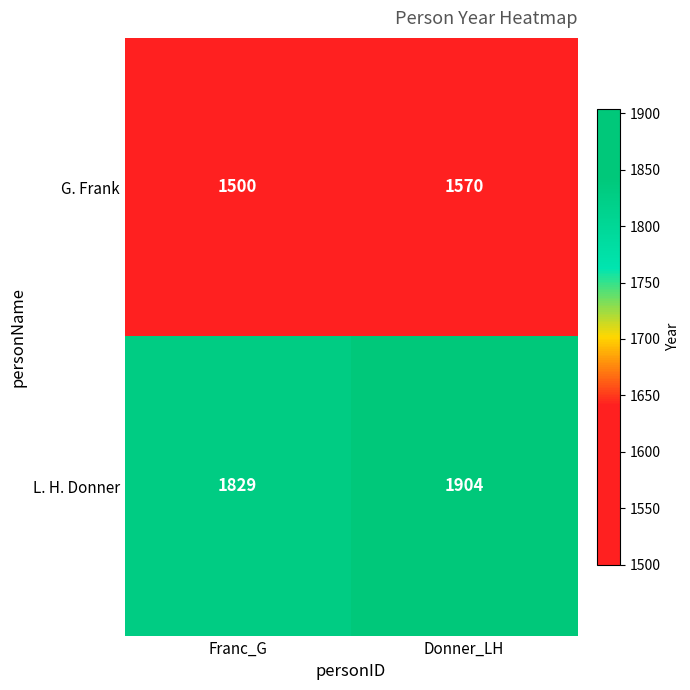

What is the maximum value shown in the chart?

1904